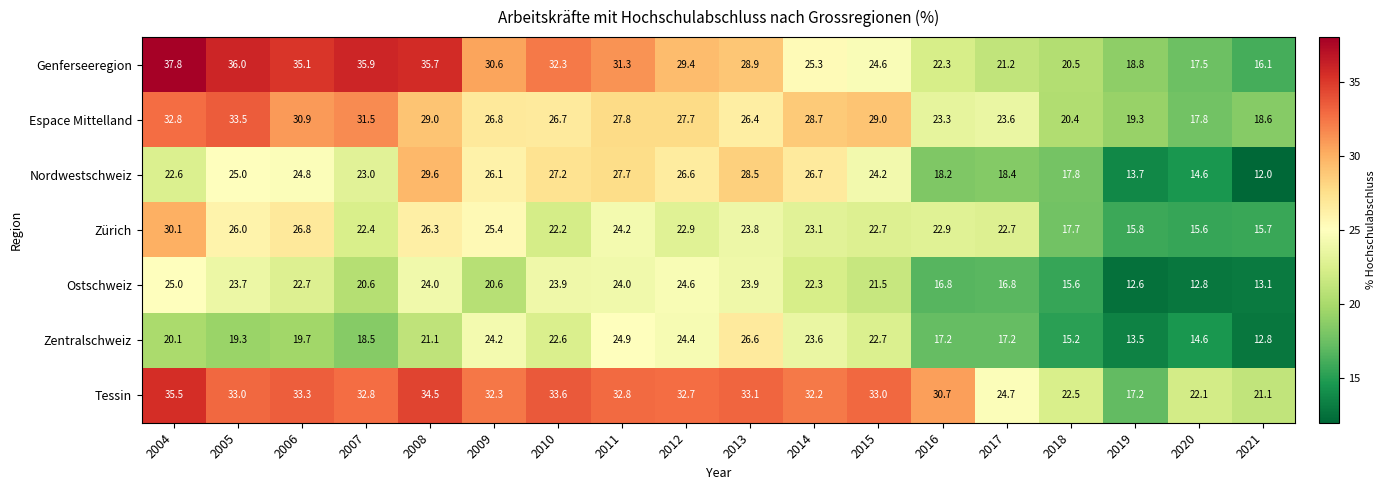

Is it true that Tessin equals 32.2 at 2014?

True